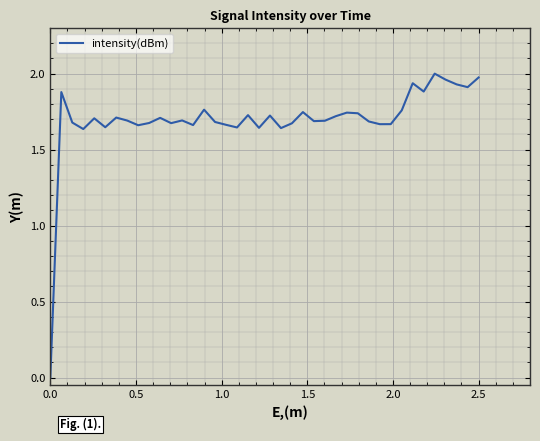

Does the chart have visible grid lines?

Yes